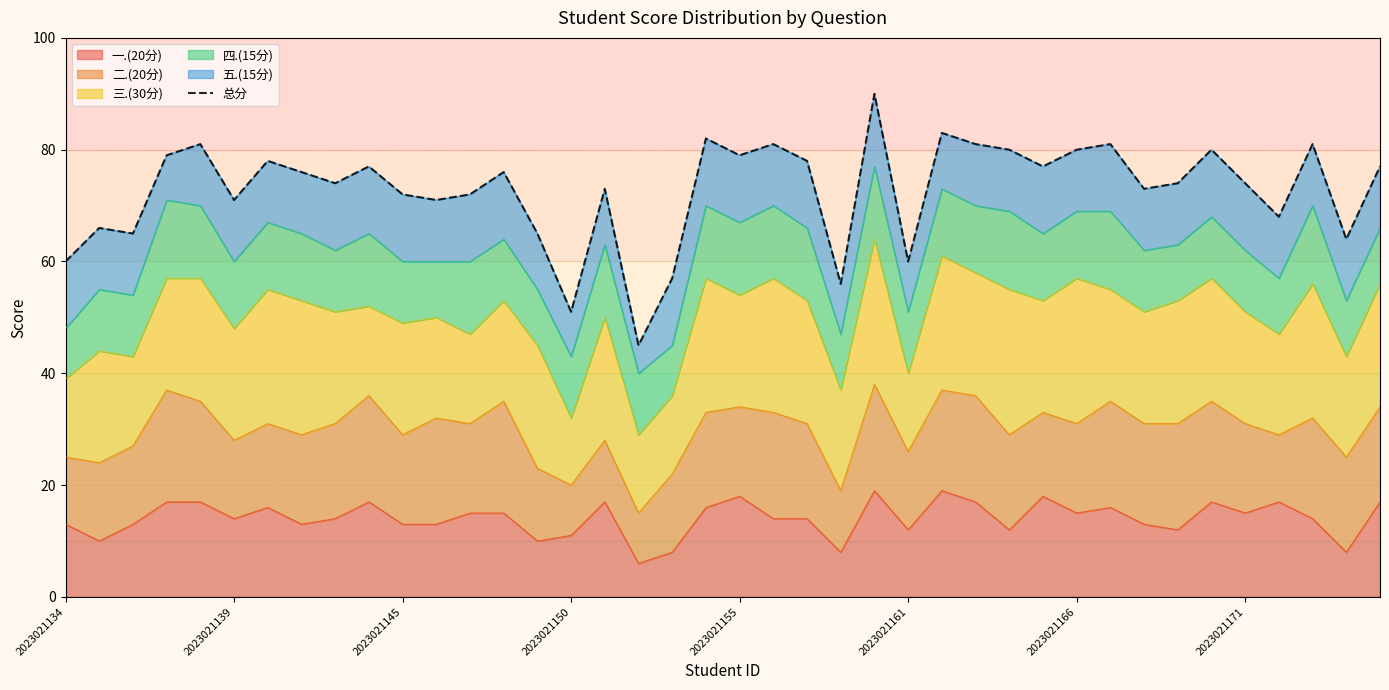

The 一.(20分) series shows 13 at 2023021145. True or false?

True